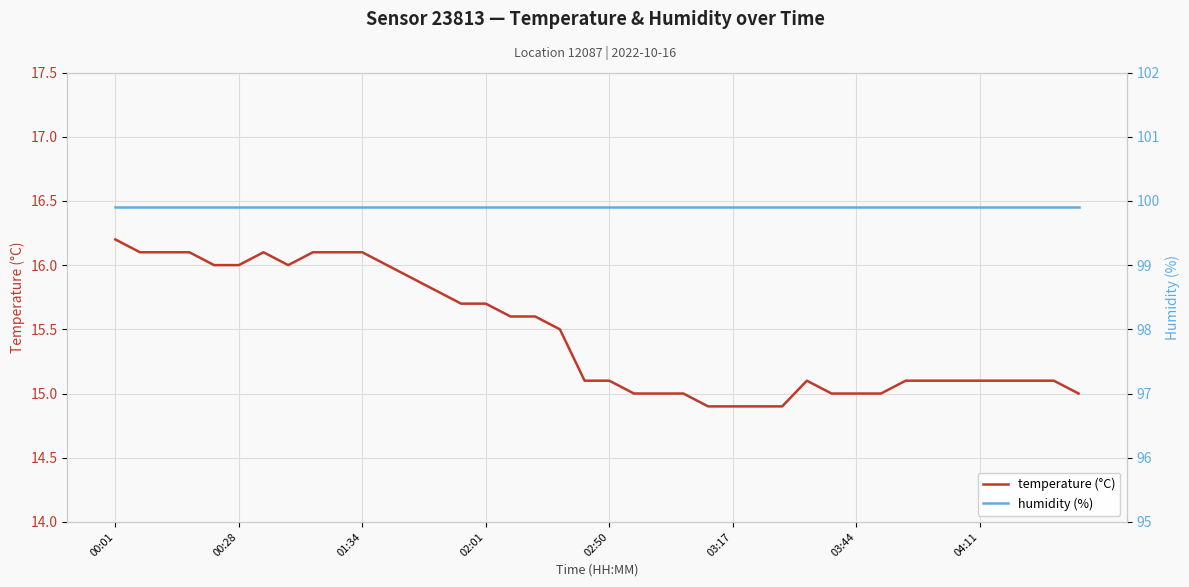

What is the average value of the temperature (°C) series?

15.5